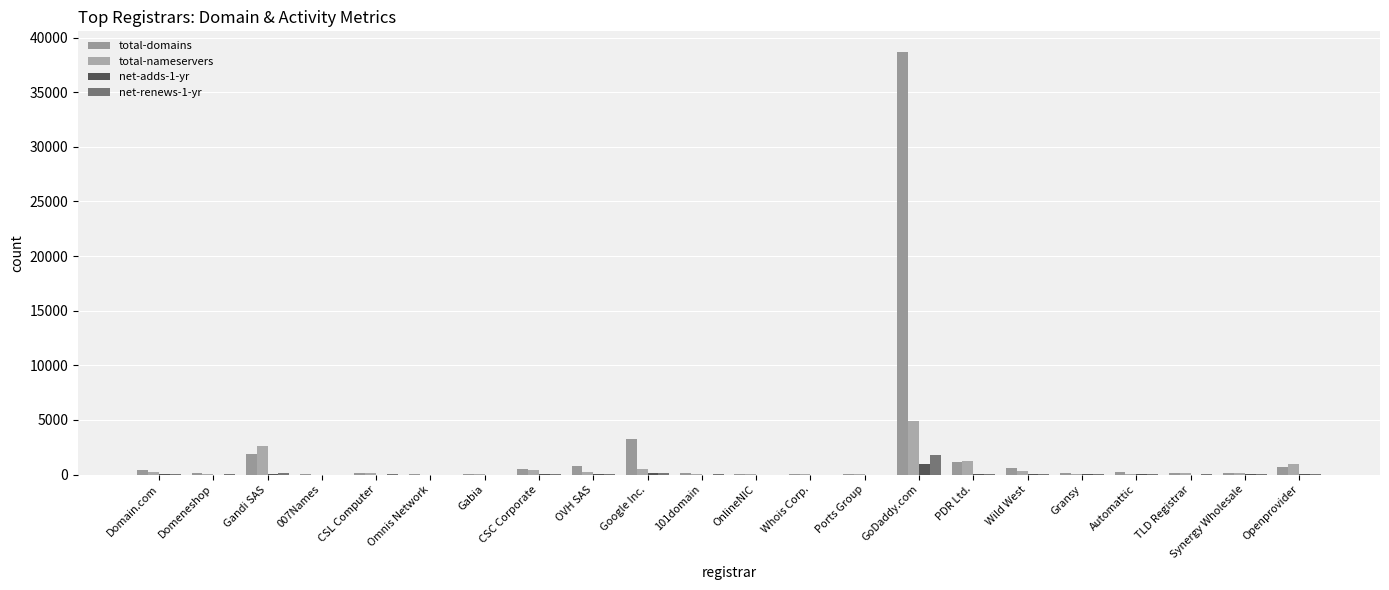

List the series in order of their peak value, lowest first.

net-adds-1-yr, net-renews-1-yr, total-nameservers, total-domains